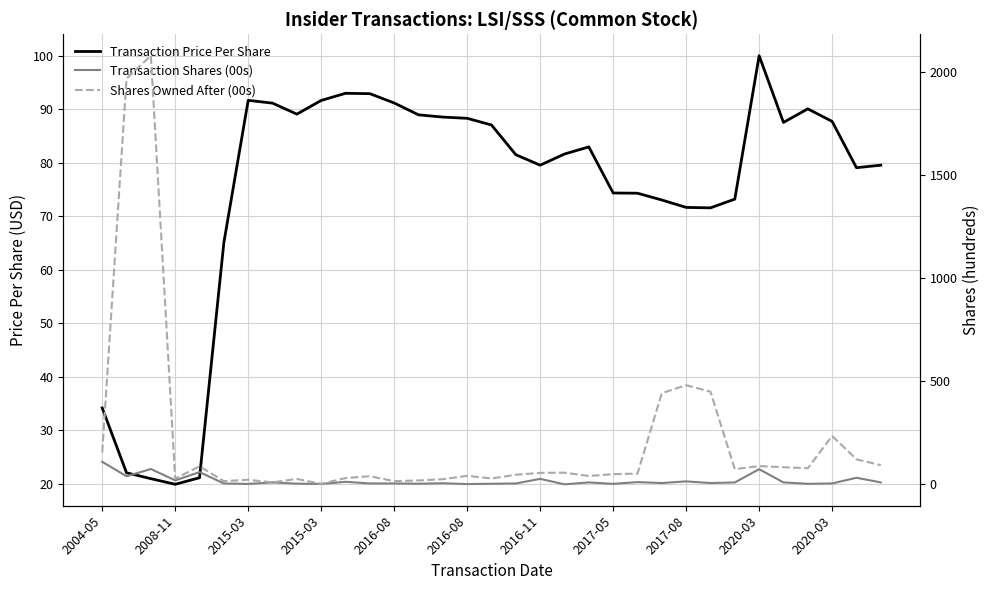

What is the highest value of the Transaction Shares (00s) series?

110.0